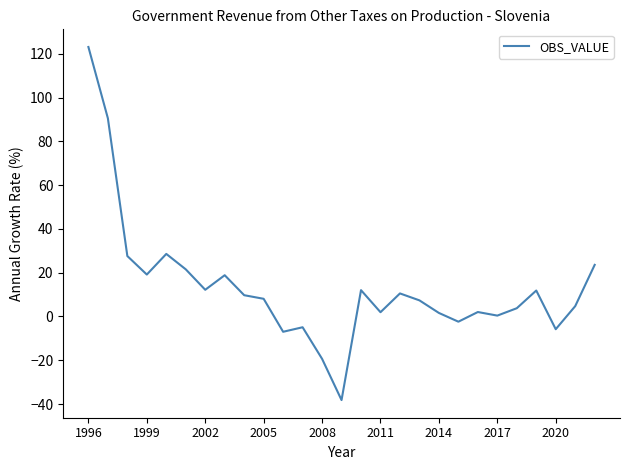

What is the average value?

13.4